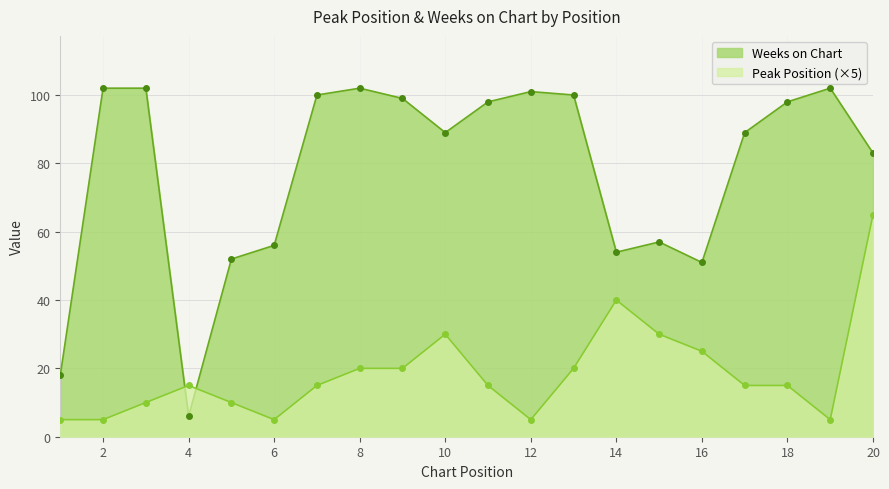

What is the difference between the highest and lowest values at 18?

83